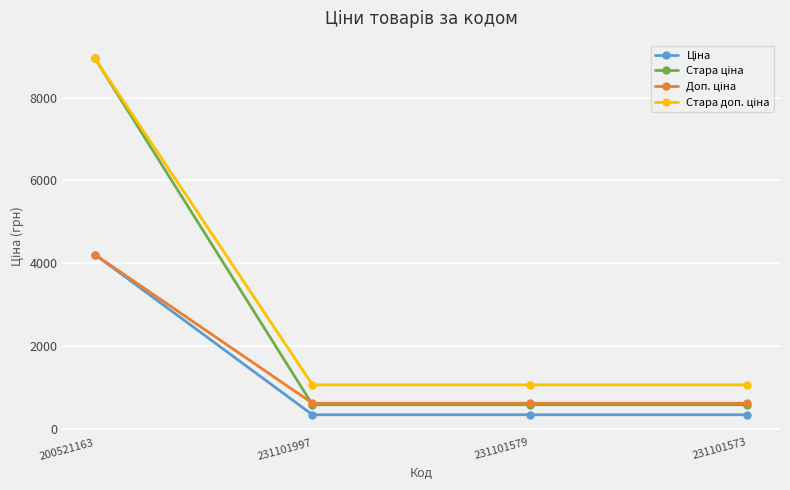

Is this an area chart (filled region under the line)?

No